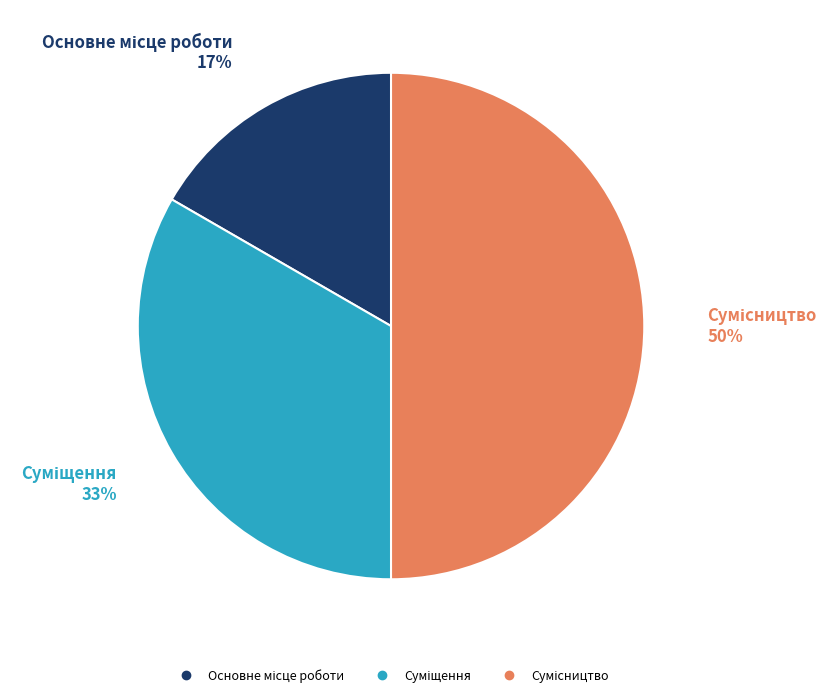

To the nearest percent, what is the average slice percentage?

33%